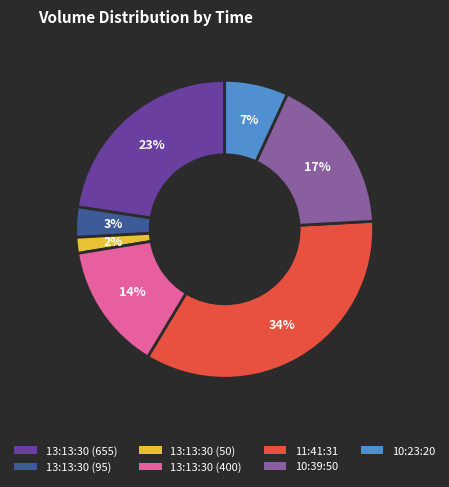

Rank the categories by value from lowest to highest.

13:13:30 (50), 13:13:30 (95), 10:23:20, 13:13:30 (400), 10:39:50, 13:13:30 (655), 11:41:31